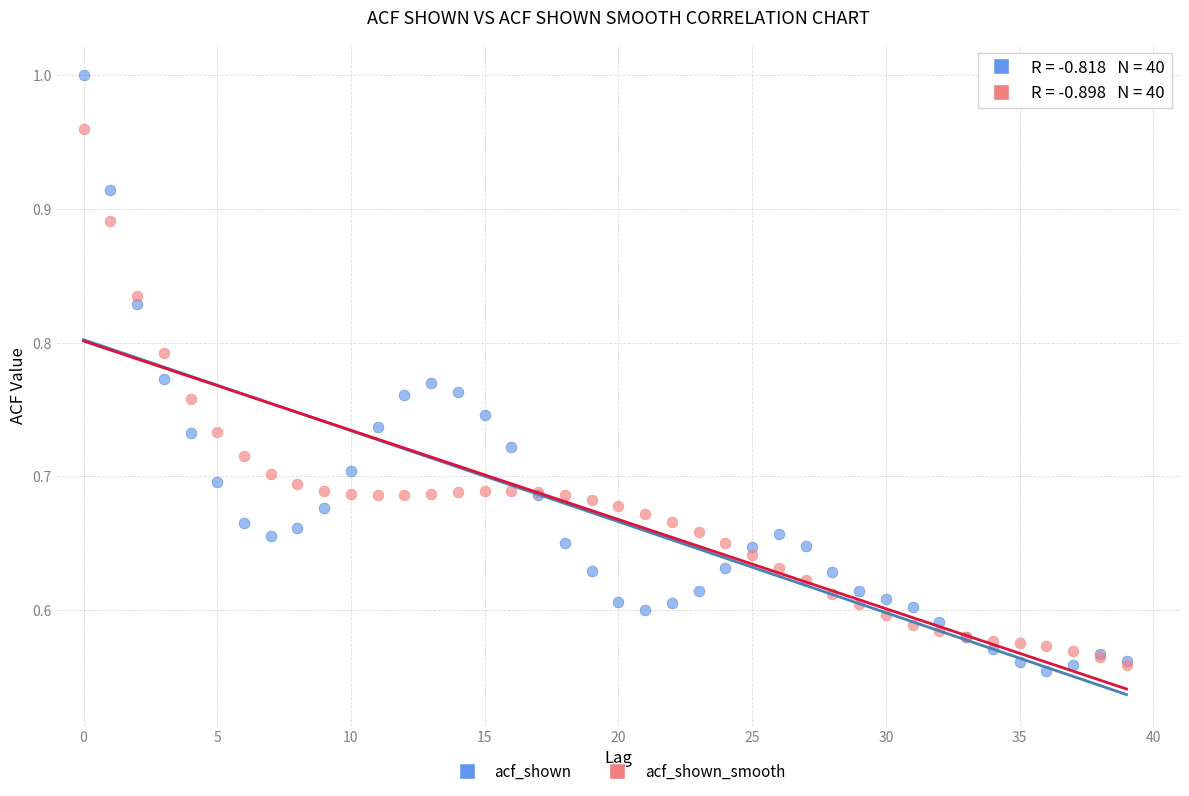

What are all the series names shown in the legend?

acf_shown, acf_shown_smooth